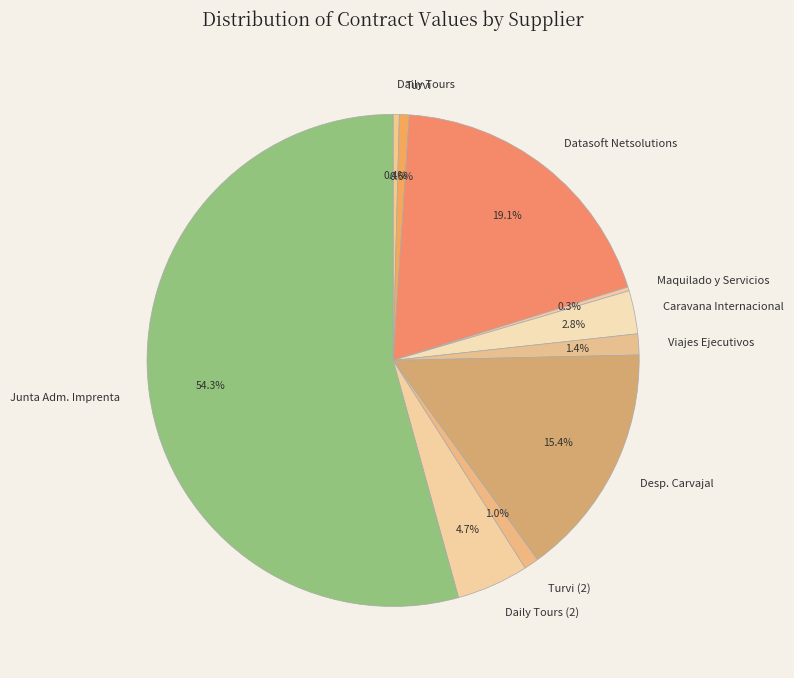

Between Turvi and Viajes Ejecutivos, which is larger?

Viajes Ejecutivos